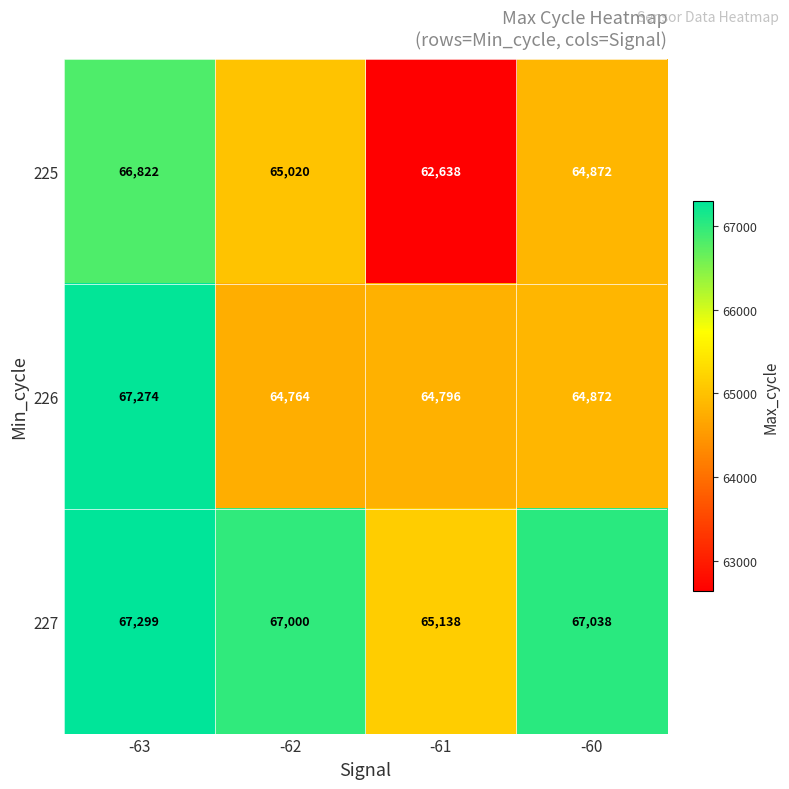

What is the average value of the 227 series?

66619